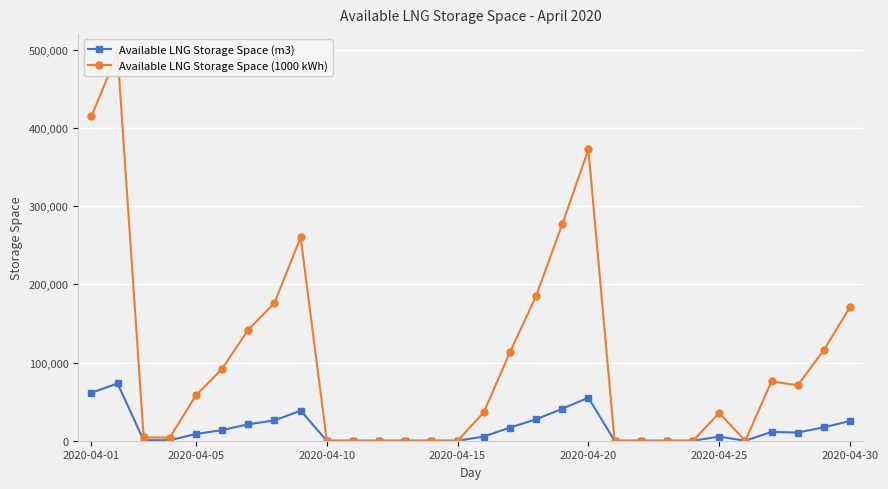

True or false: Available LNG Storage Space (m3) has more than 0 interior local peaks.

True